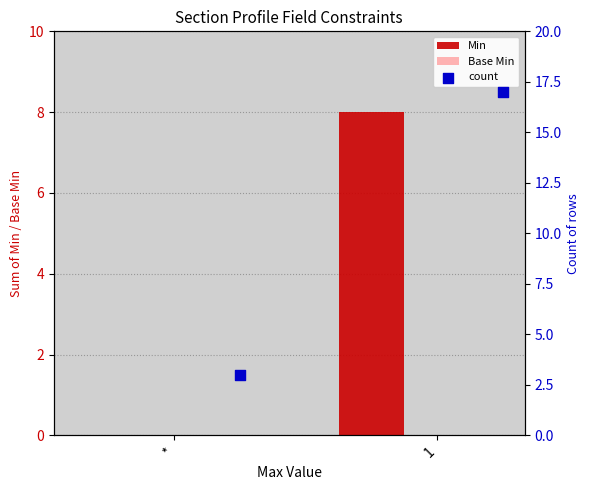

What is the sum of the Min values at * and 1?

8